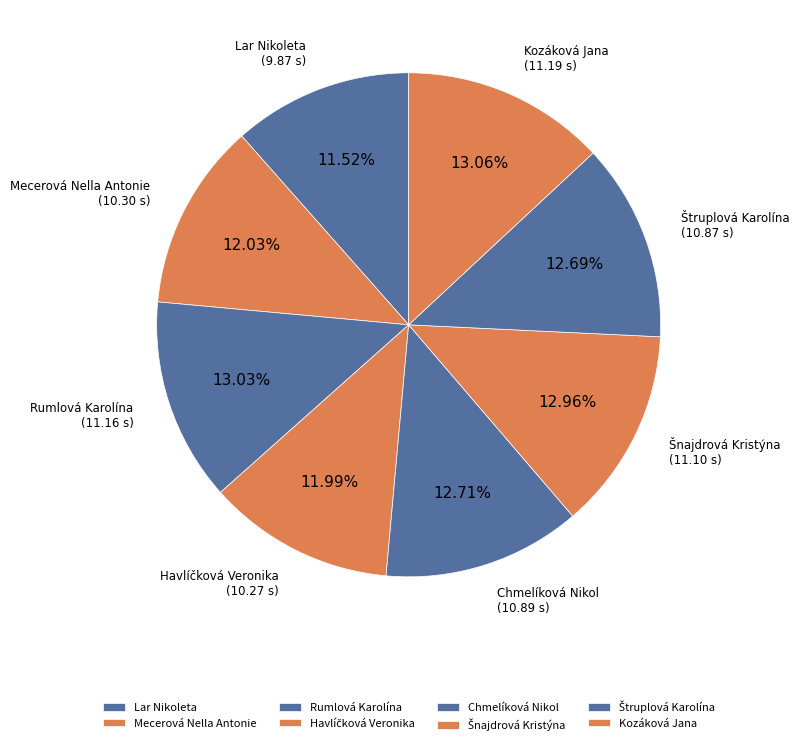

How much of the chart is everything except Kozáková Jana?

86.9%